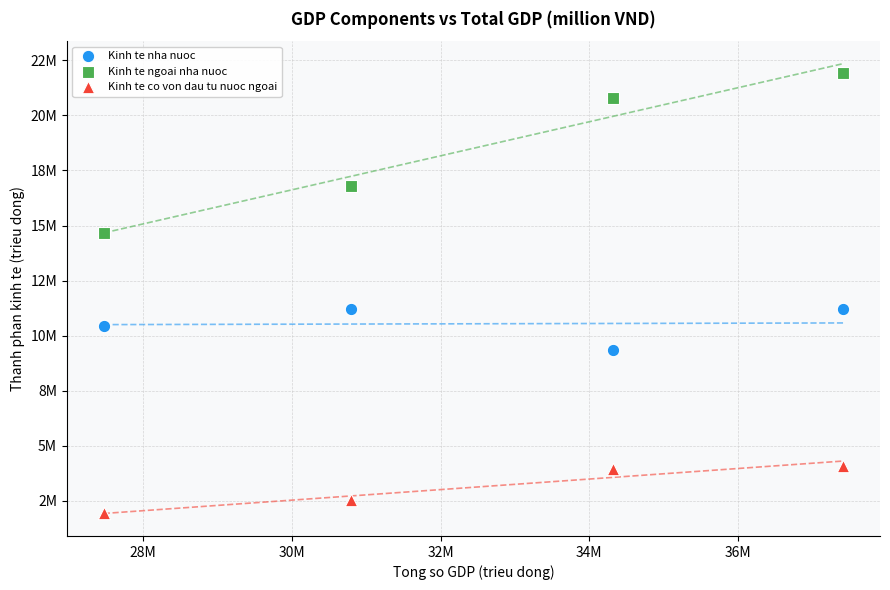

Which series reaches the maximum Y coordinate?

Kinh te ngoai nha nuoc